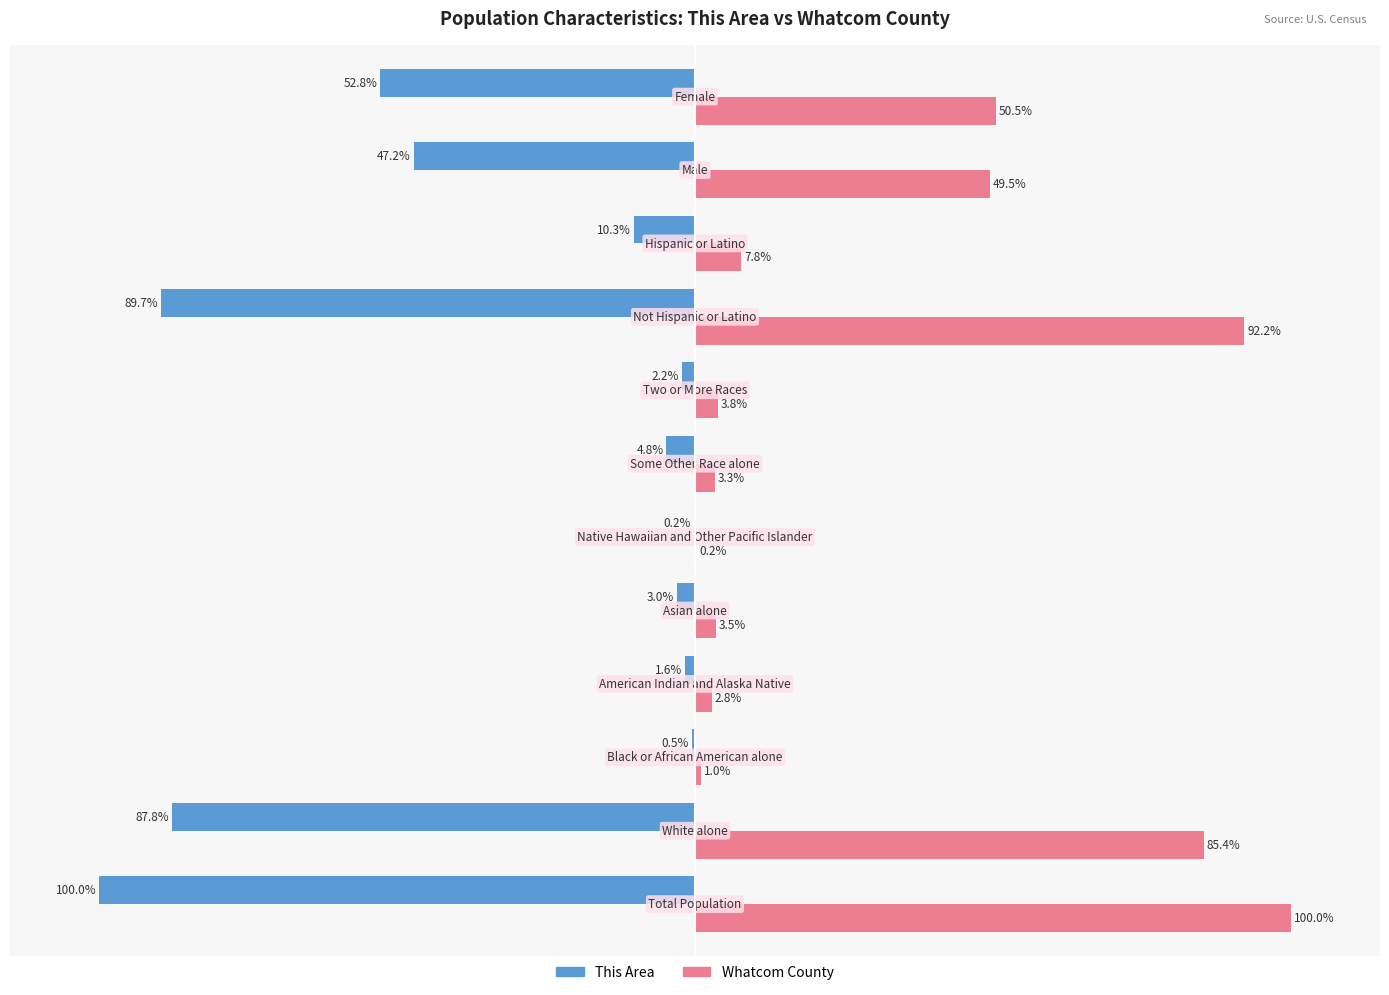

Which series has the largest total across all categories?

Whatcom County